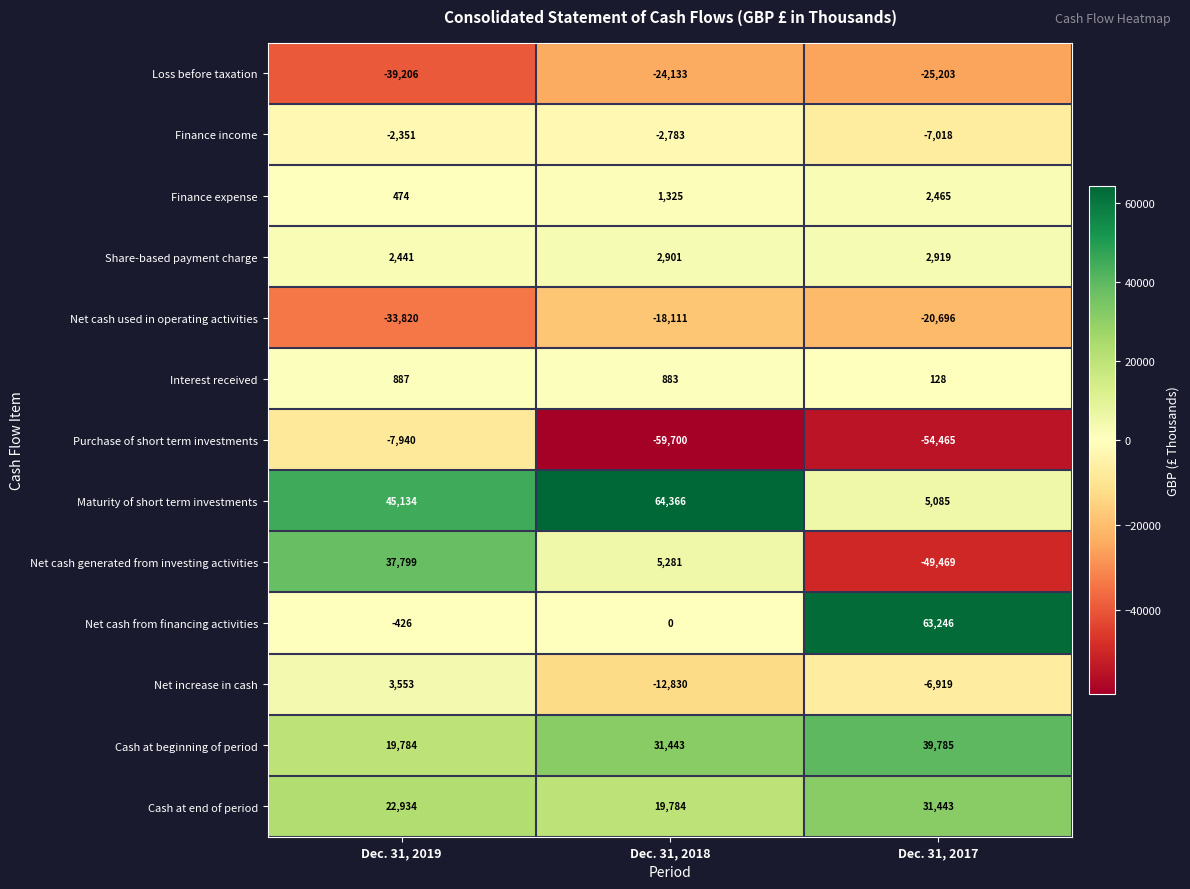

What is the highest value of the Interest received series?

887